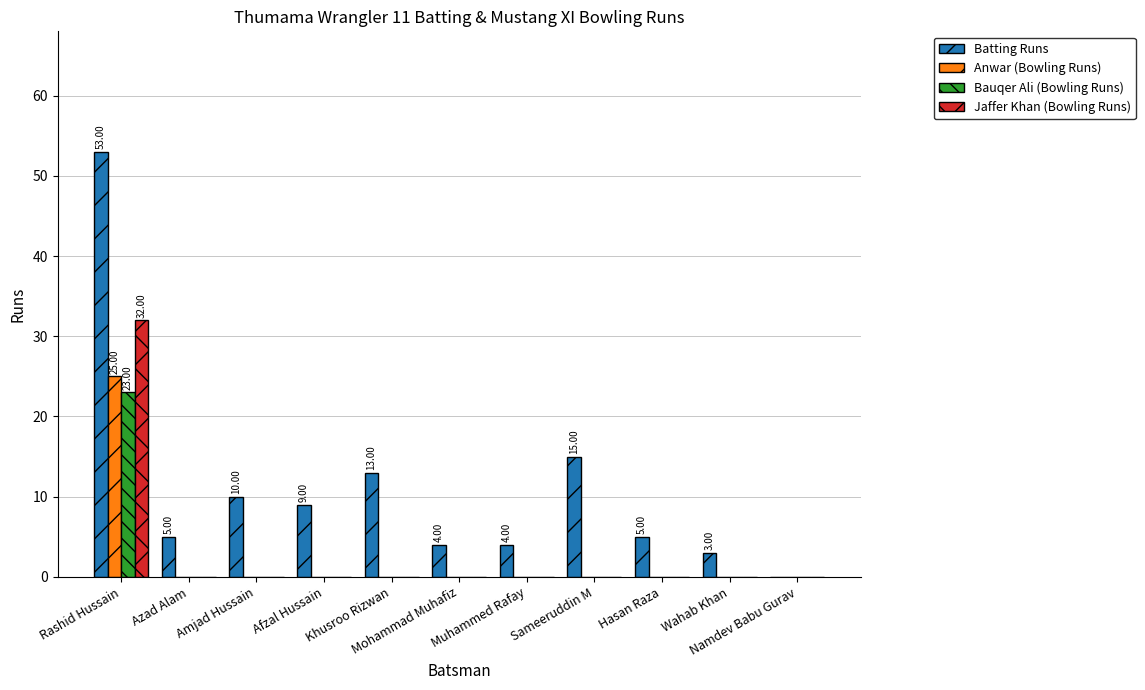

What is the sum of all Anwar (Bowling Runs) values?

25